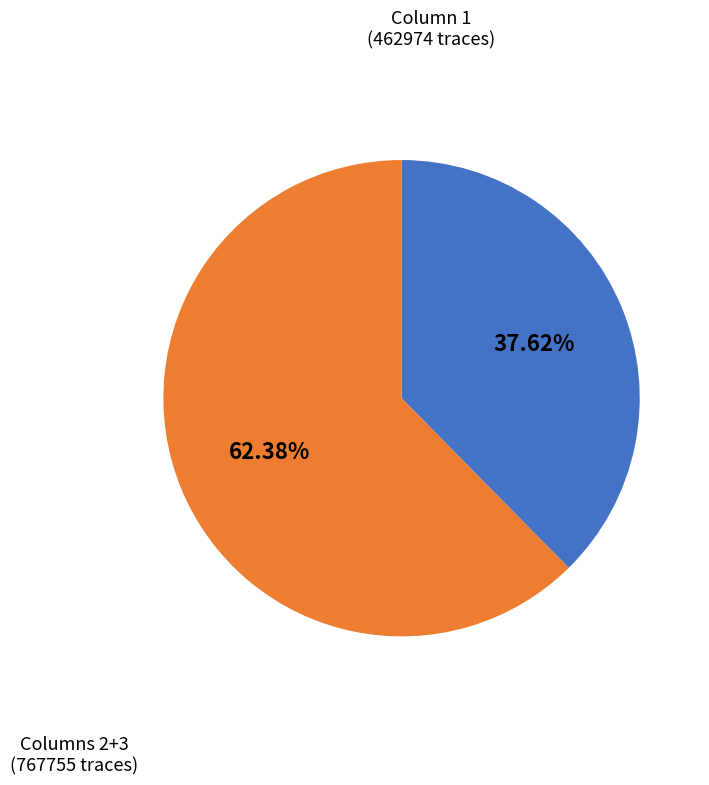

Is there a majority slice in this chart?

Yes